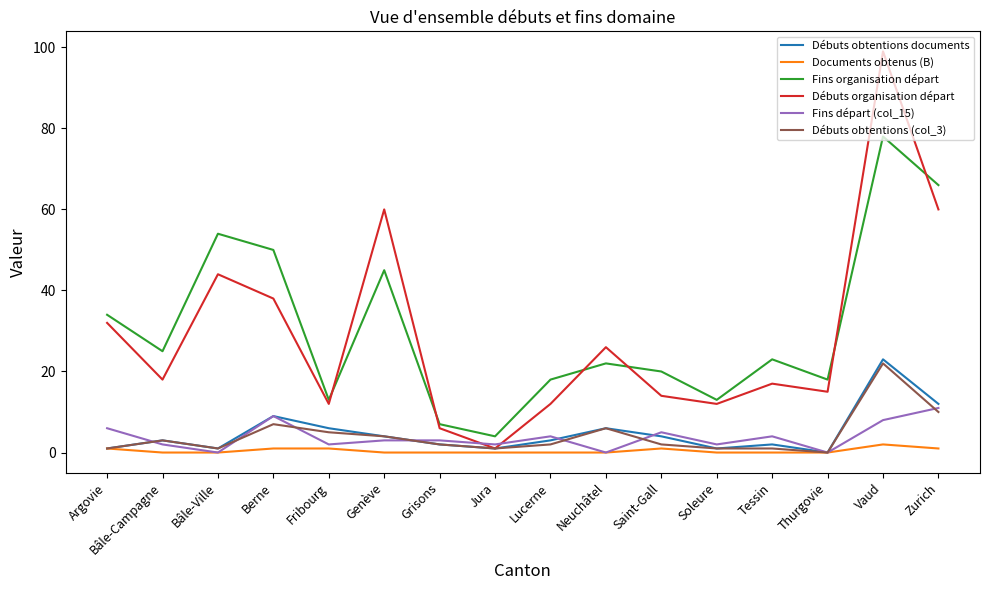

Read the Fins départ (col_15) value at Grisons, to the nearest 5.

5